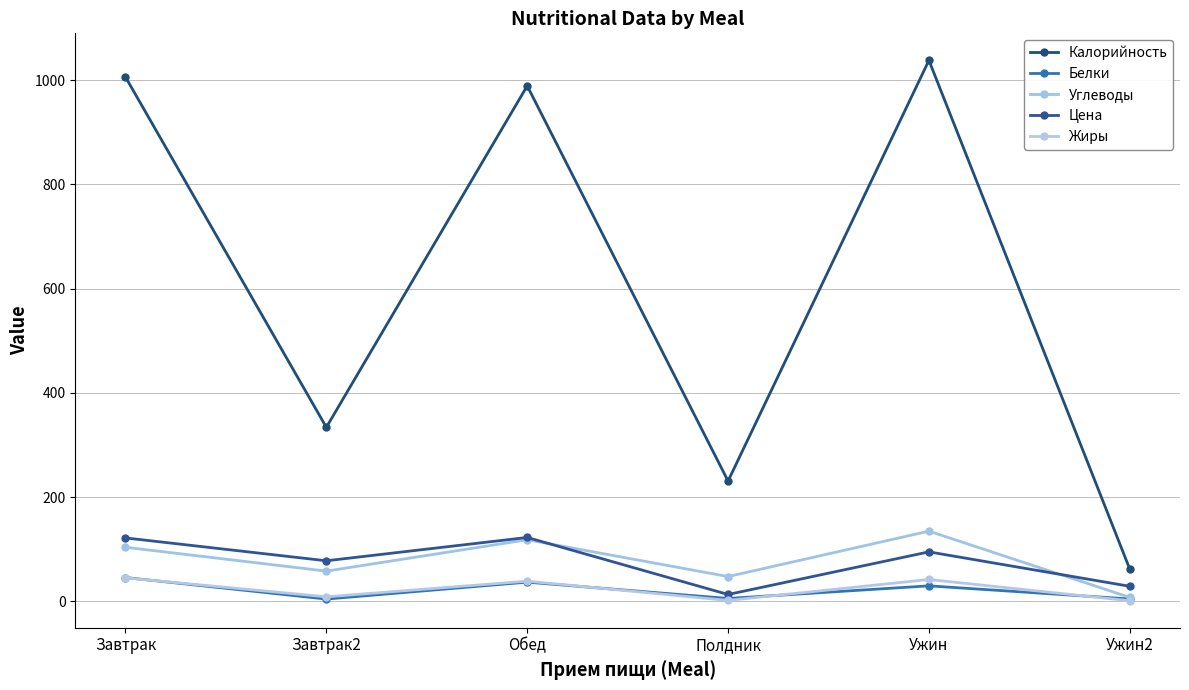

What are all the series names shown in the legend?

Калорийность, Белки, Углеводы, Цена, Жиры